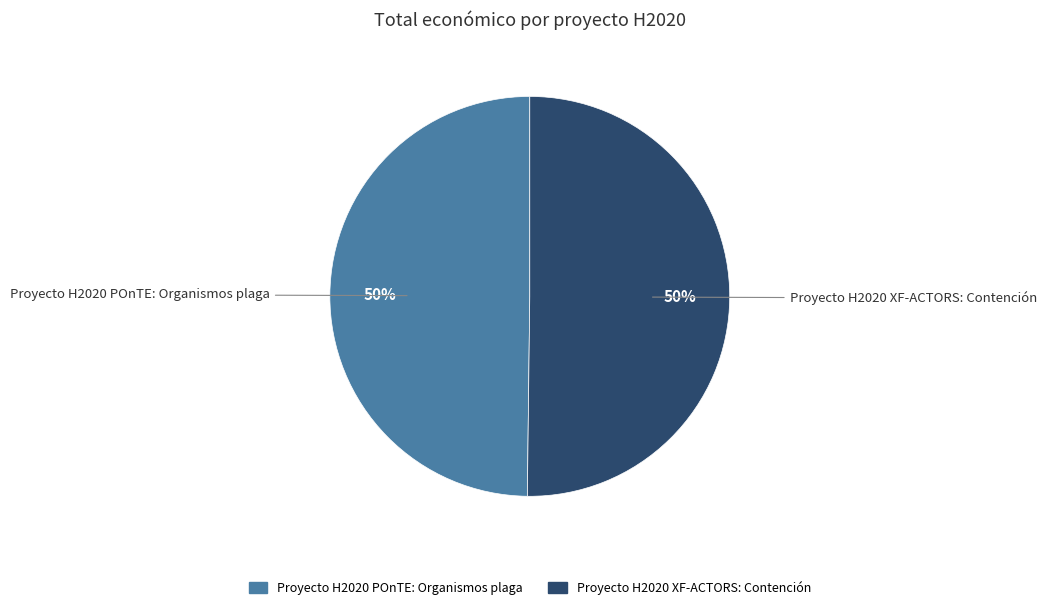

To the nearest percent, what percentage of the pie is Proyecto H2020 POnTE: Organismos plaga?

50%